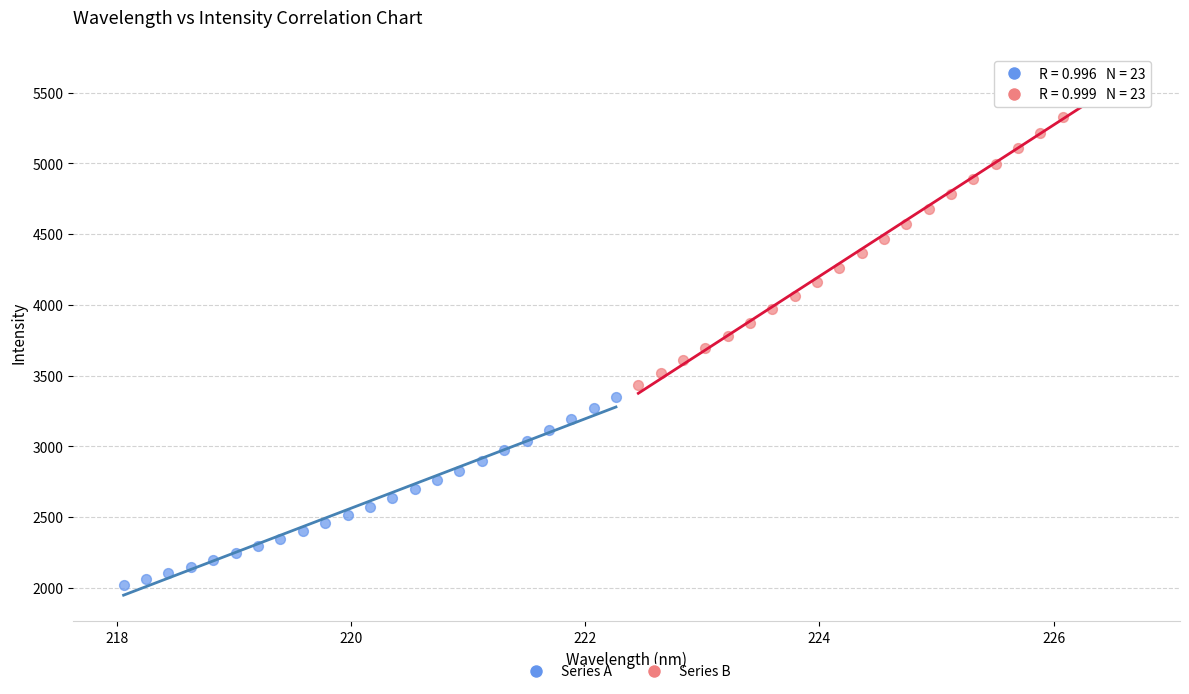

Which series reaches the maximum Y coordinate?

Series B